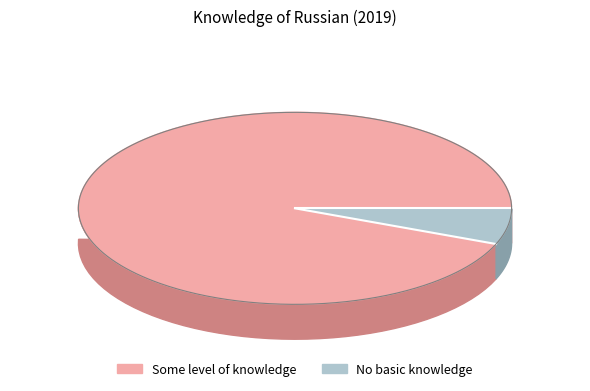

True or false: DK/RA accounts for 0% of the total.

True